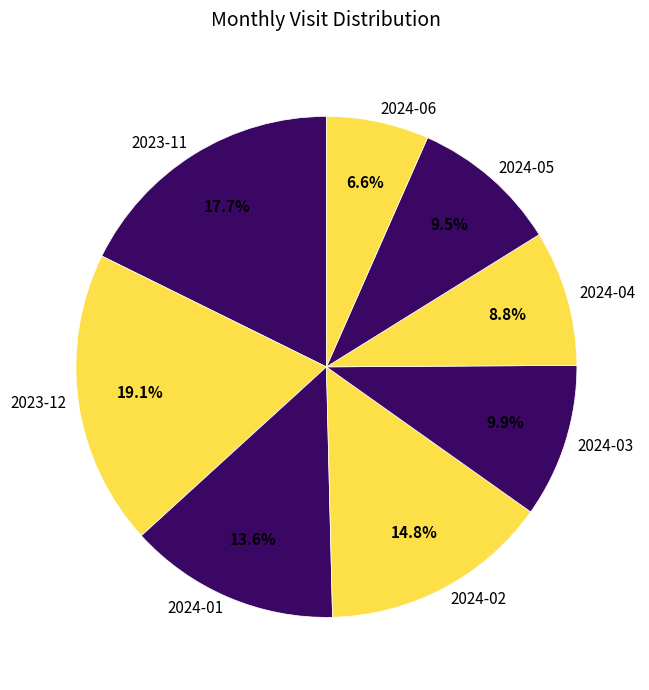

Is 2024-01 the majority of the pie?

No